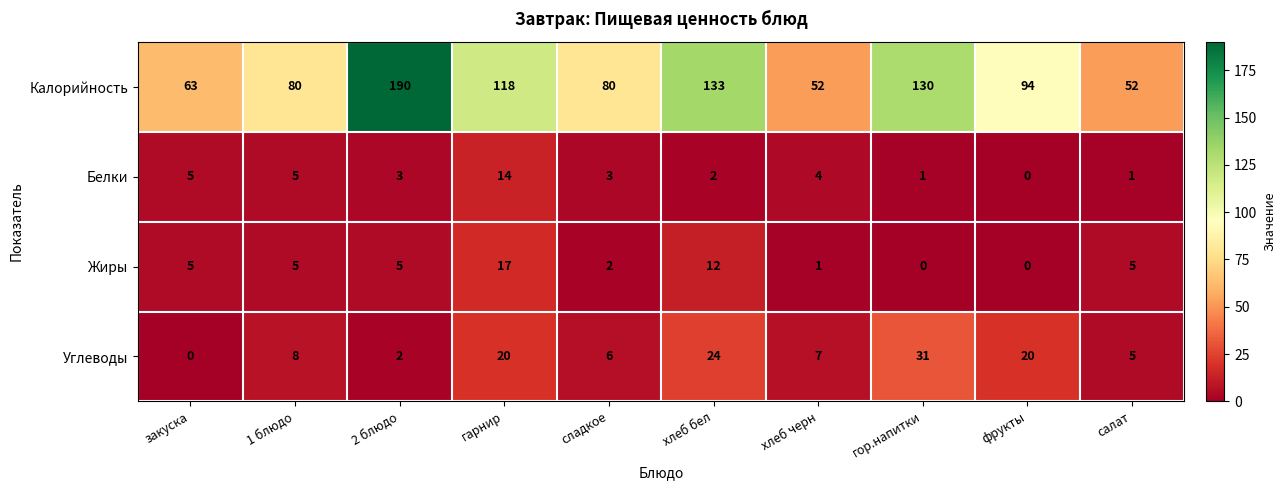

At which label does Калорийность first exceed 94?

2 блюдо